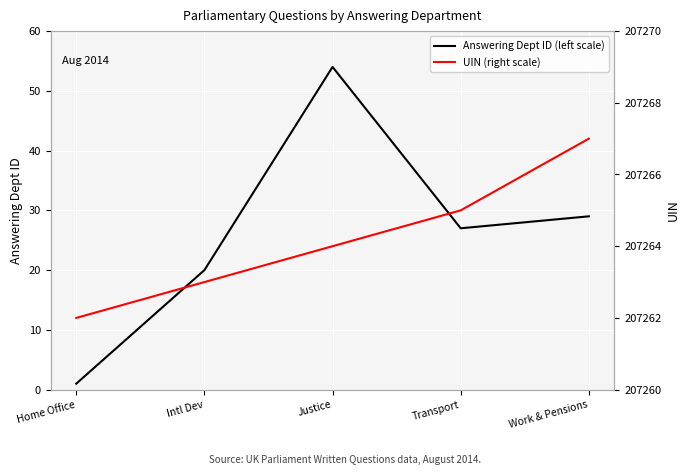

What is the total value across all series at Transport?

207292